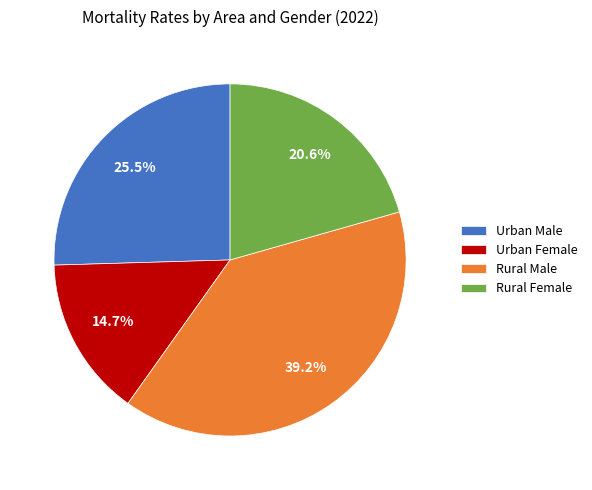

What is the smallest slice in the pie chart?

Urban Female